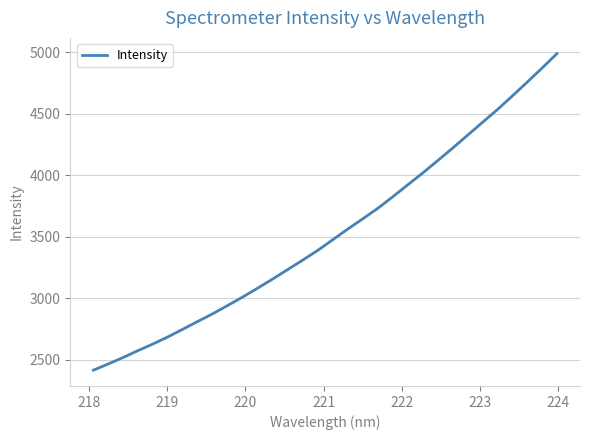

What is the maximum value shown in the chart?

4988.2